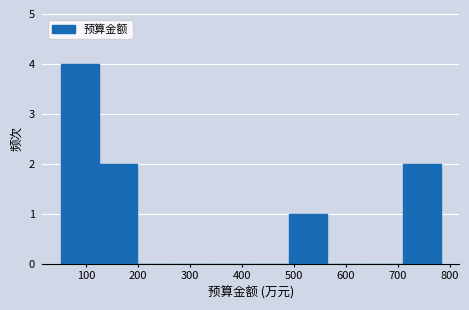

Over which range of the x-axis is the bar tallest?

50 to 130